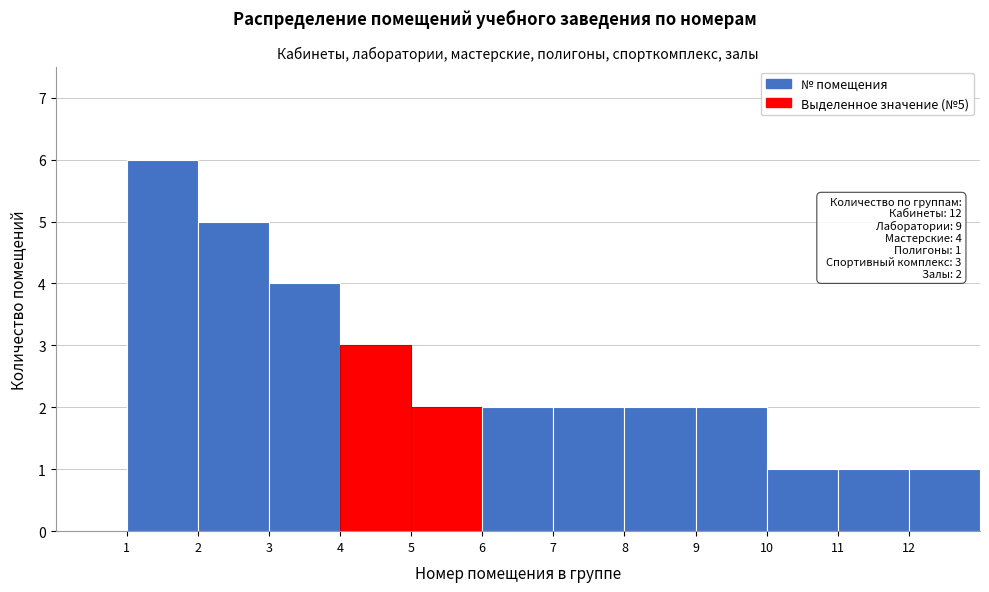

Over which range of the x-axis is the bar tallest?

1 to 2